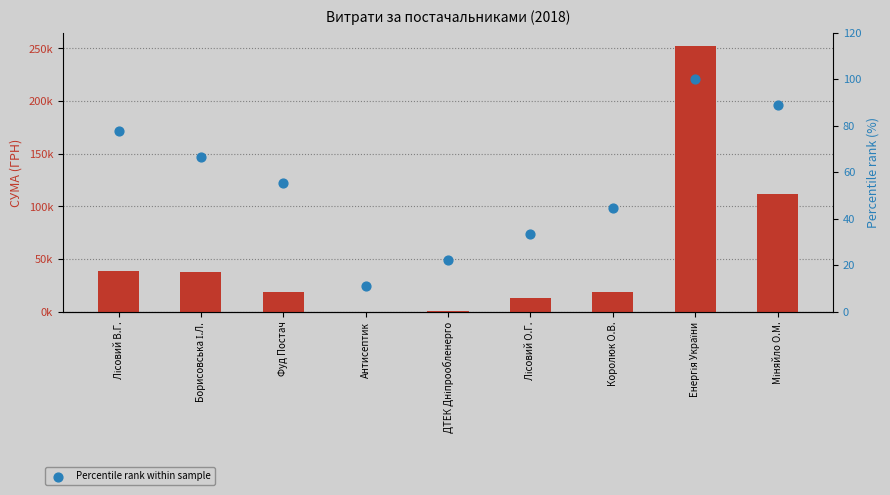

Which series has the widest spread of Y values?

СУМА (ГРН)